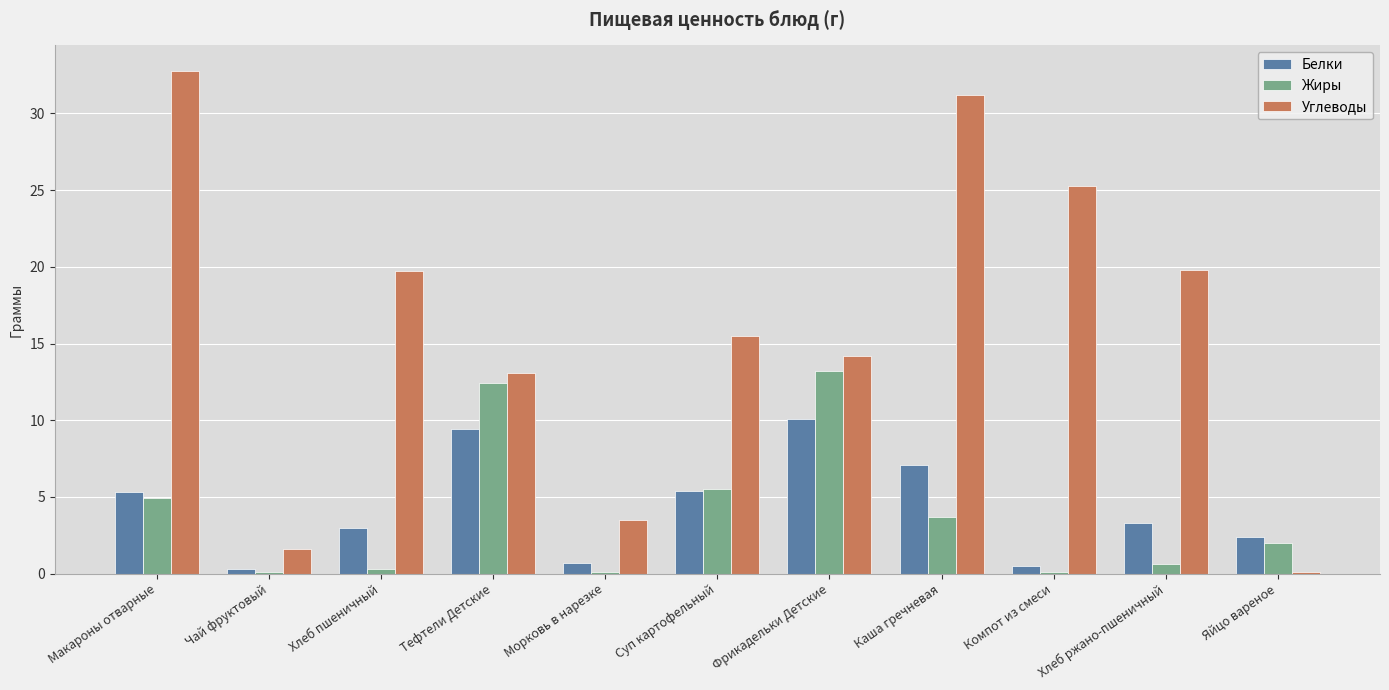

Which series has the widest spread of values?

Углеводы